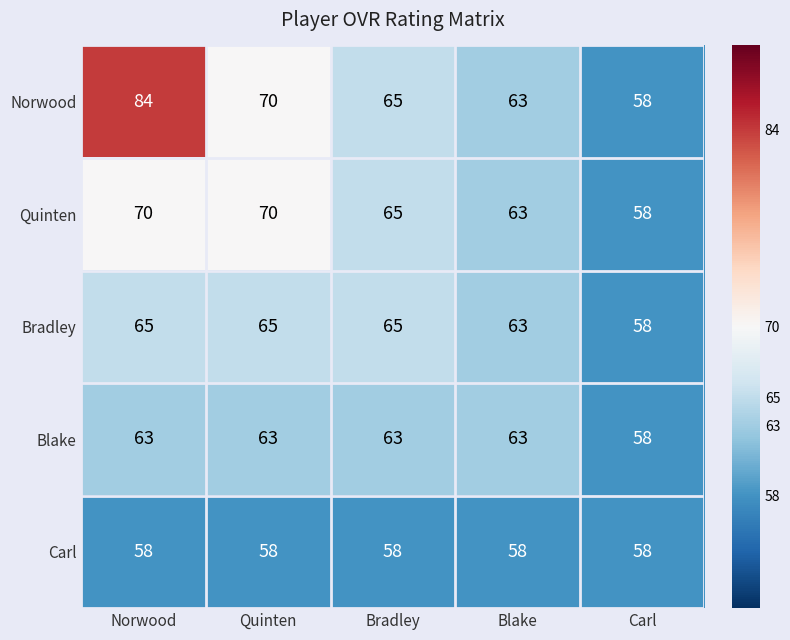

Which category has the lowest value in the Norwood series?

Carl